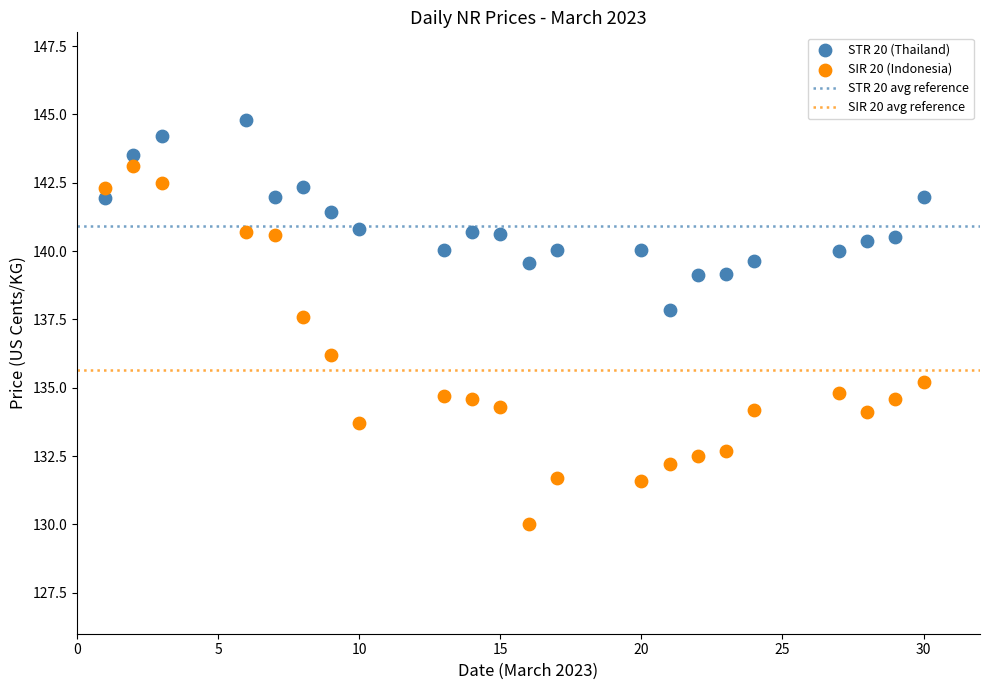

Which series contains the lowest Y value?

SIR 20 (Indonesia)